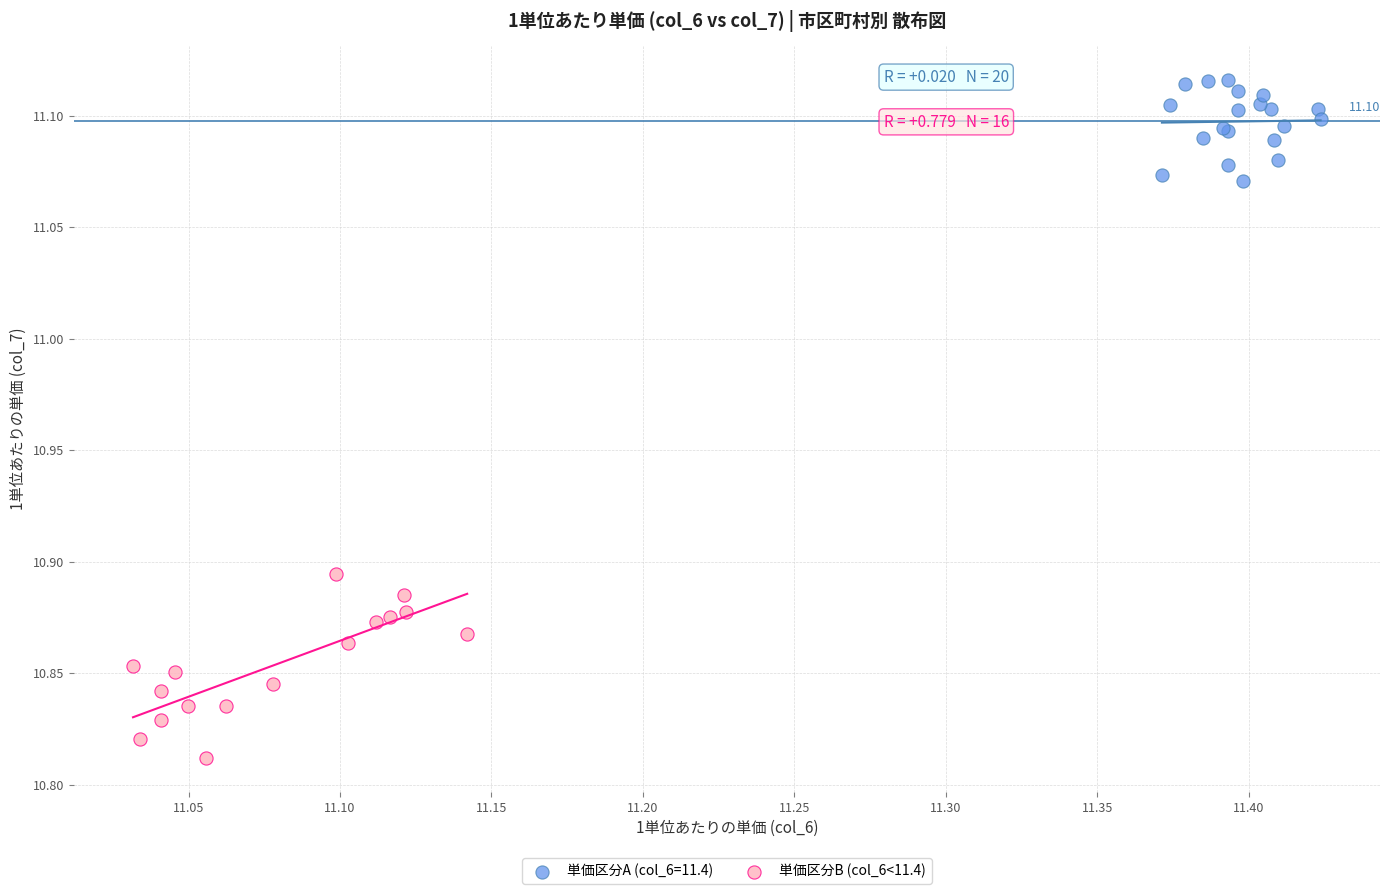

Which series contains the lowest Y value?

単価区分B (col_6<11.4)